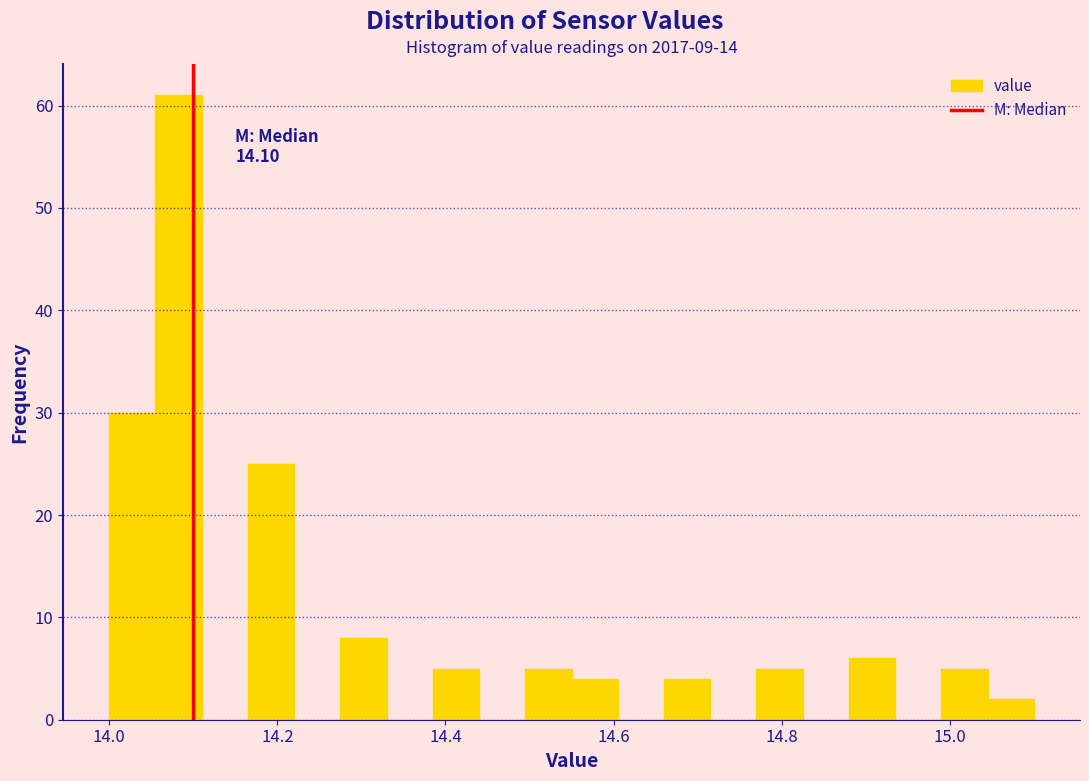

Read against the x-axis, roughly where is the centre of the tallest bar?

14.08